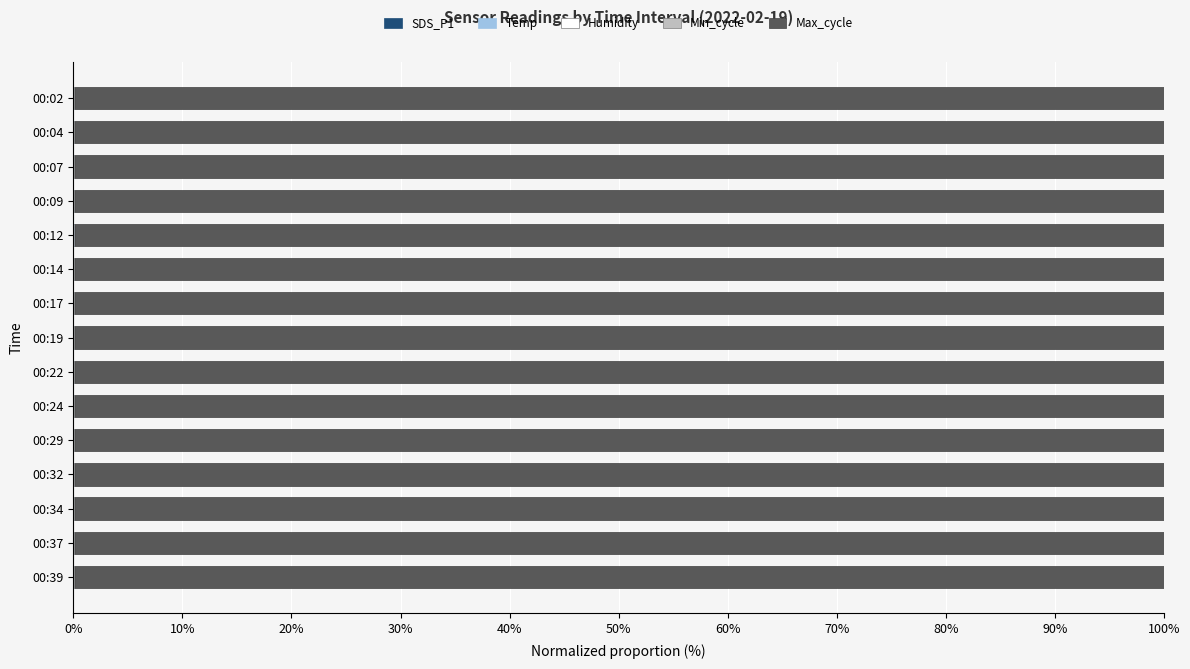

Rank the series by their maximum value, from highest to lowest.

Max_cycle, Humidity, Min_cycle, Temp, SDS_P1